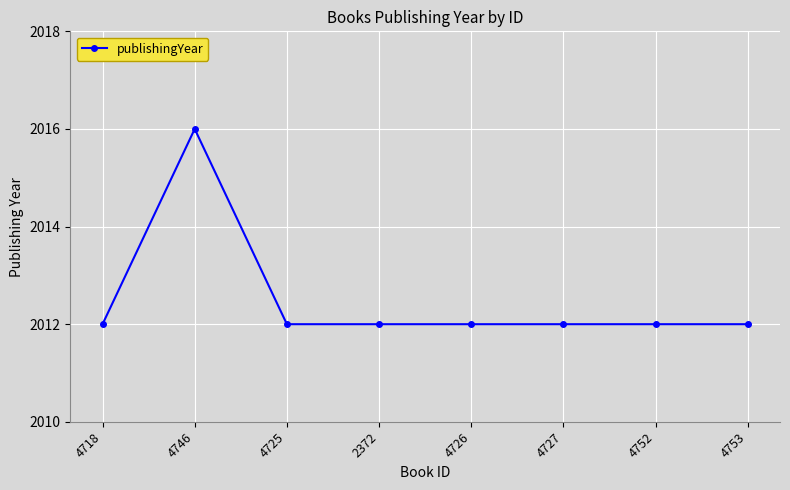

What is the sum of all values?

16100